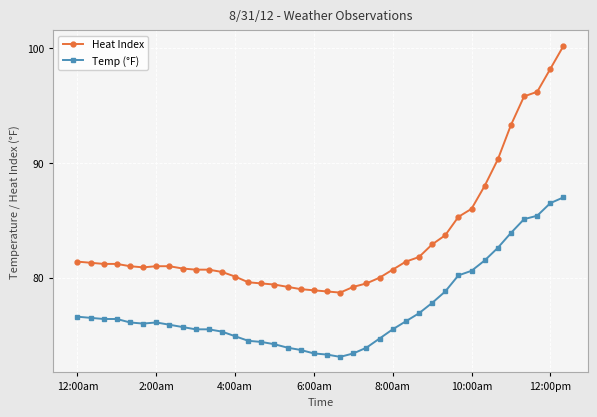

Which series has the largest total across all categories?

Heat Index